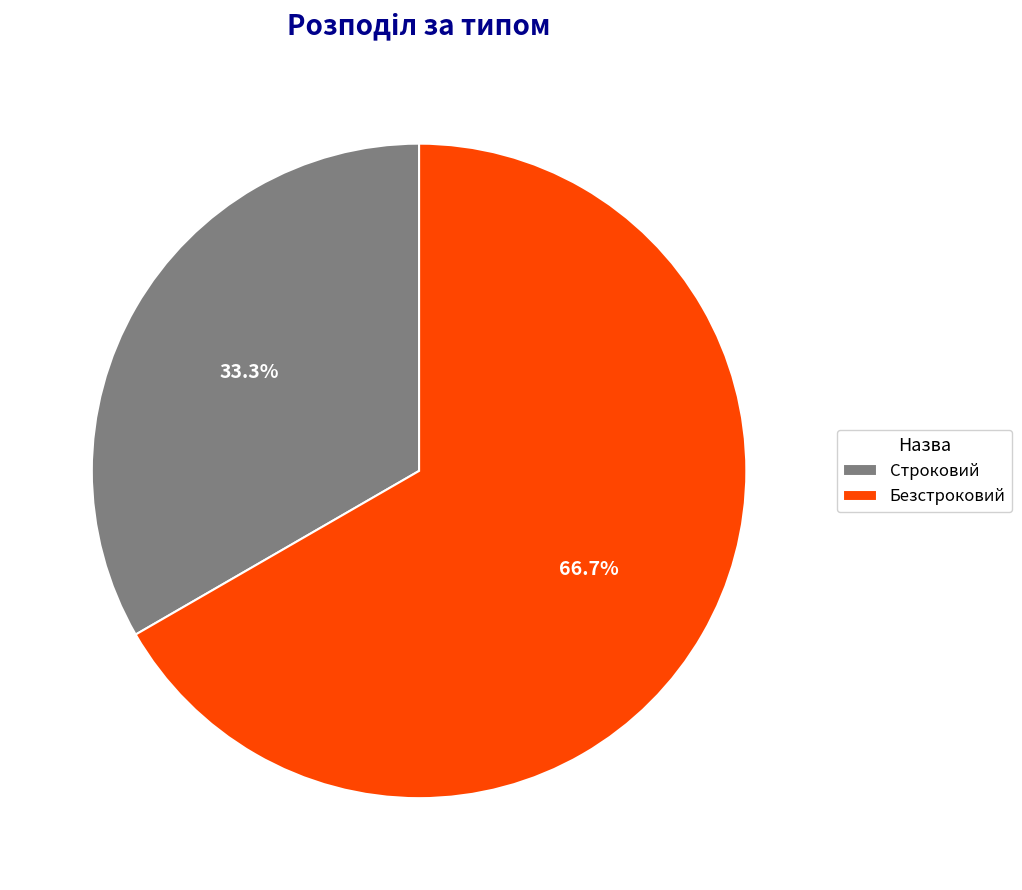

Count the number of slices in the pie.

2